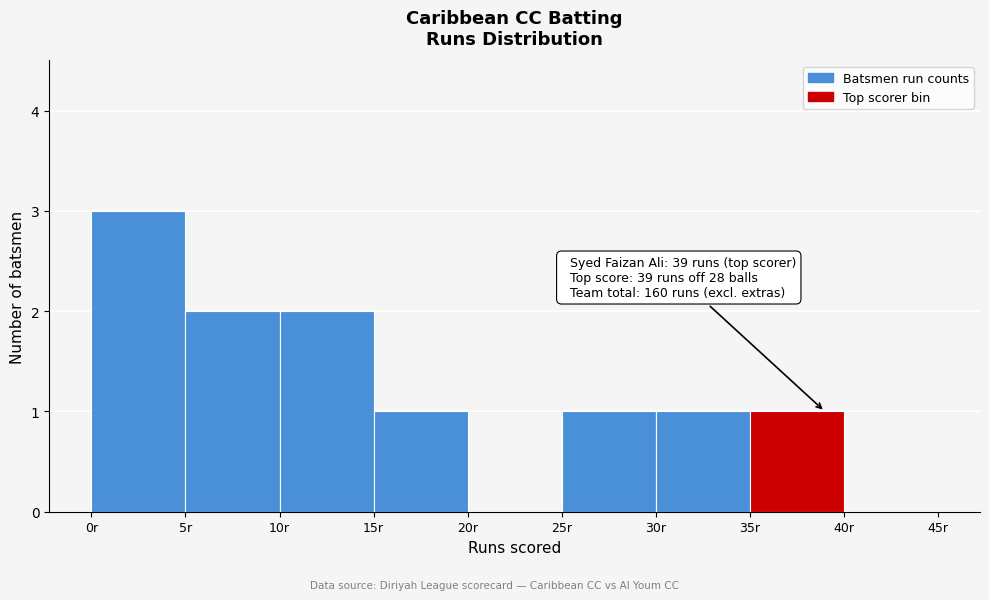

Which range on the x-axis has the tallest bar?

0 to 5